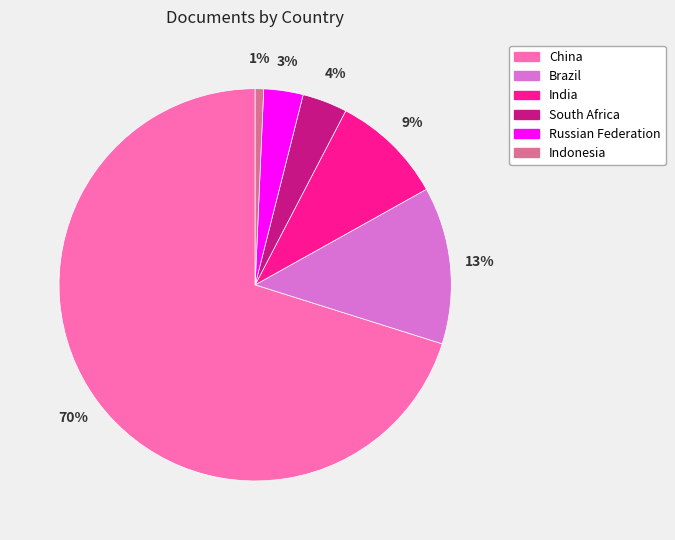

To the nearest percent, what portion does South Africa represent?

4%